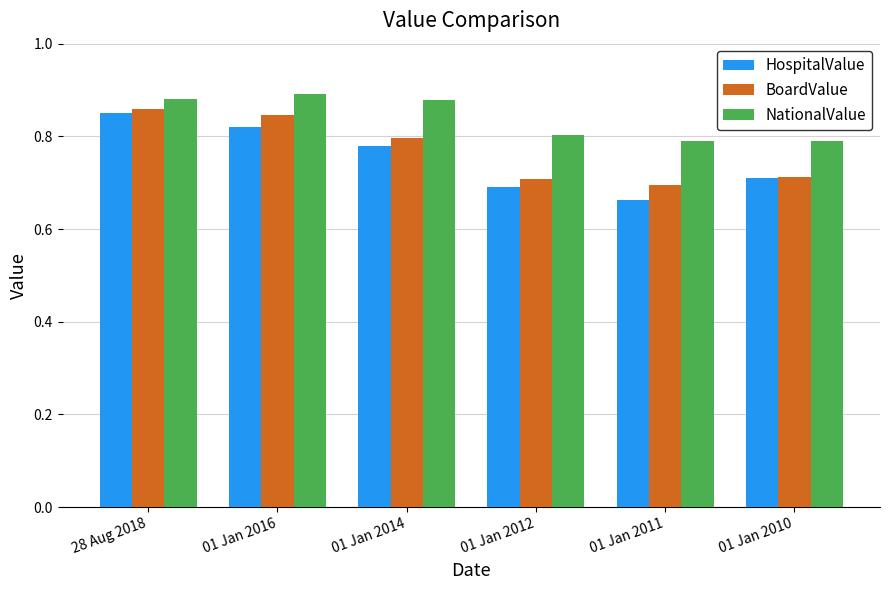

Which series has the largest total across all categories?

NationalValue